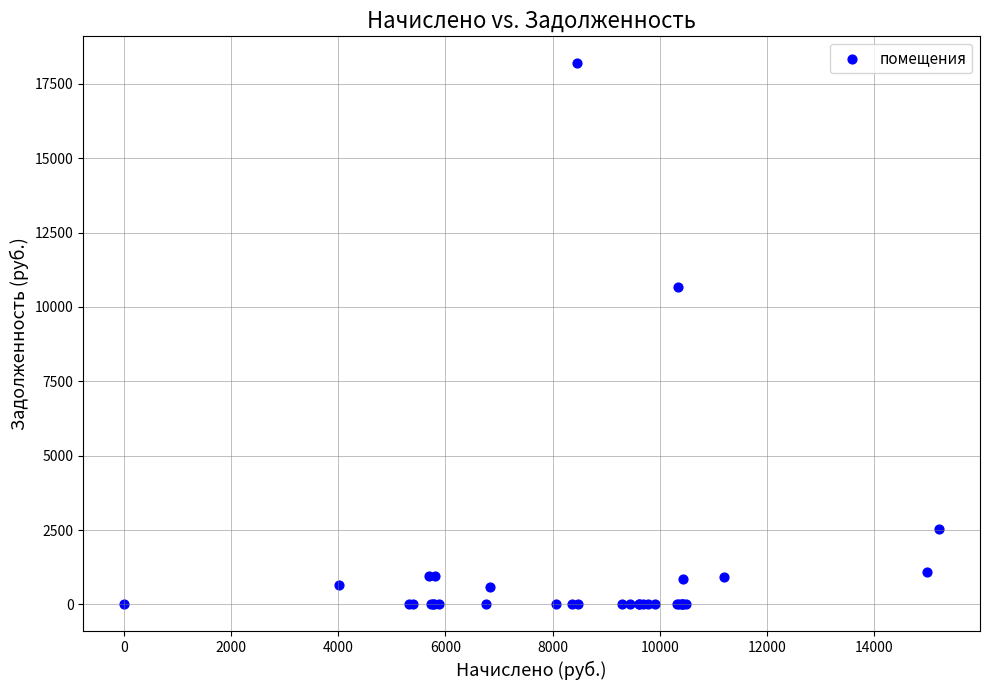

What Y value in the scatter plot is closest to 9094?

10686.3